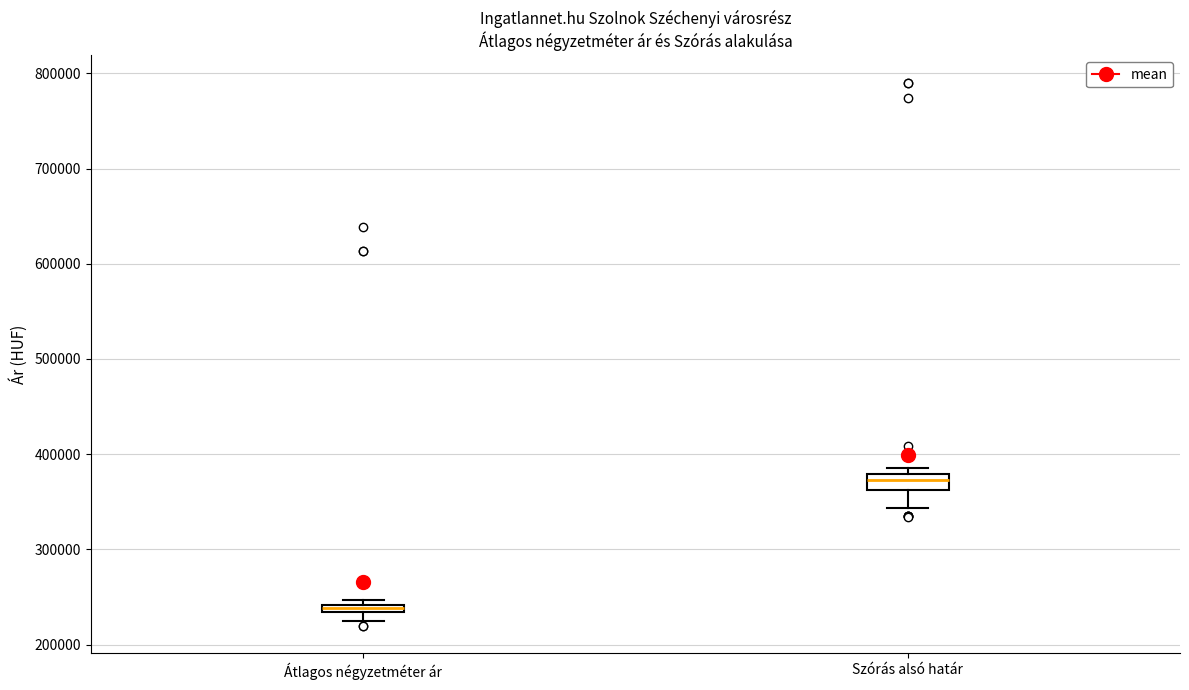

Which box has the lowest median line?

Átlagos négyzetméter ár